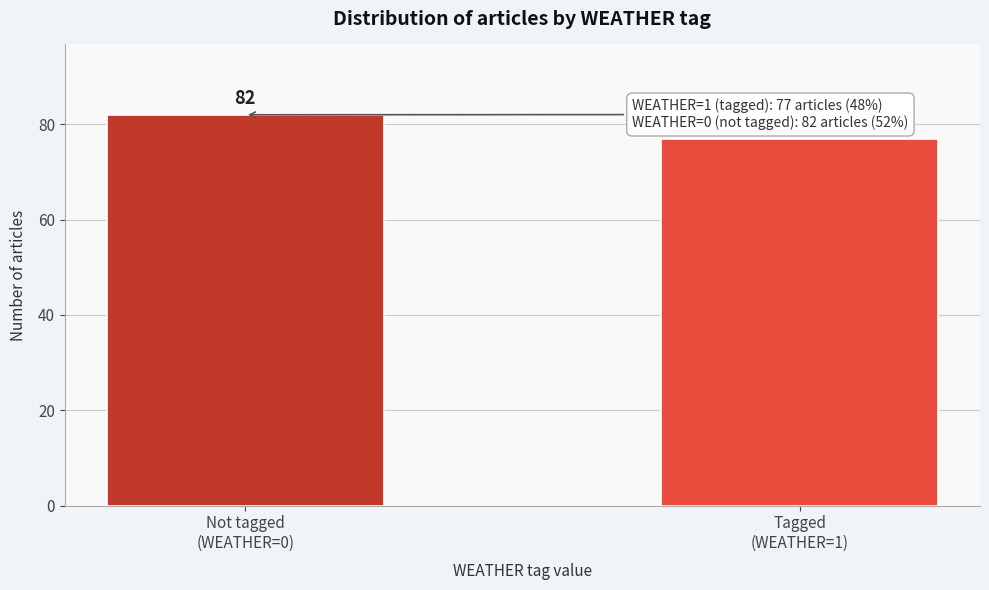

Reading right to left, transcribe all the data shown in this chart.

77	82